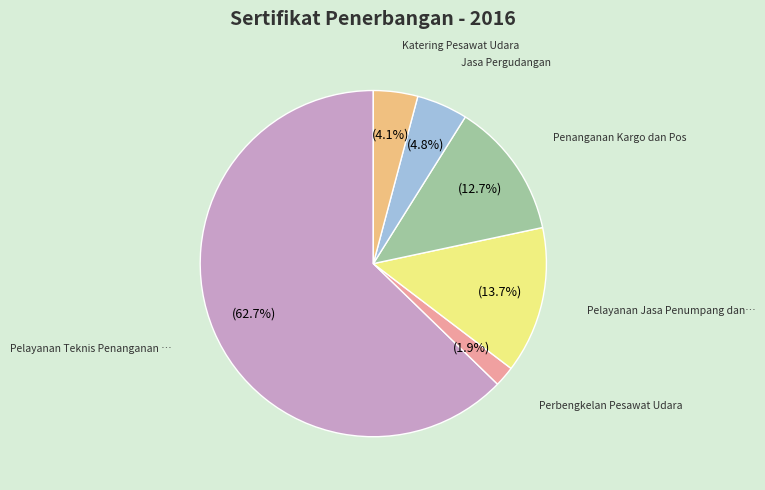

Is there a majority slice in this chart?

Yes